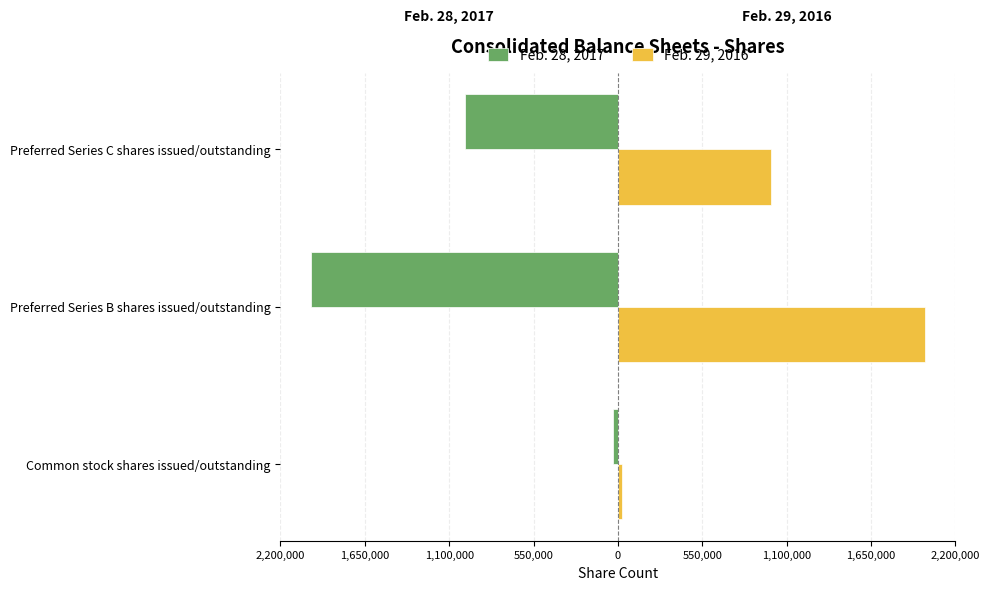

What are all the series names shown in the legend?

Feb. 28, 2017, Feb. 29, 2016